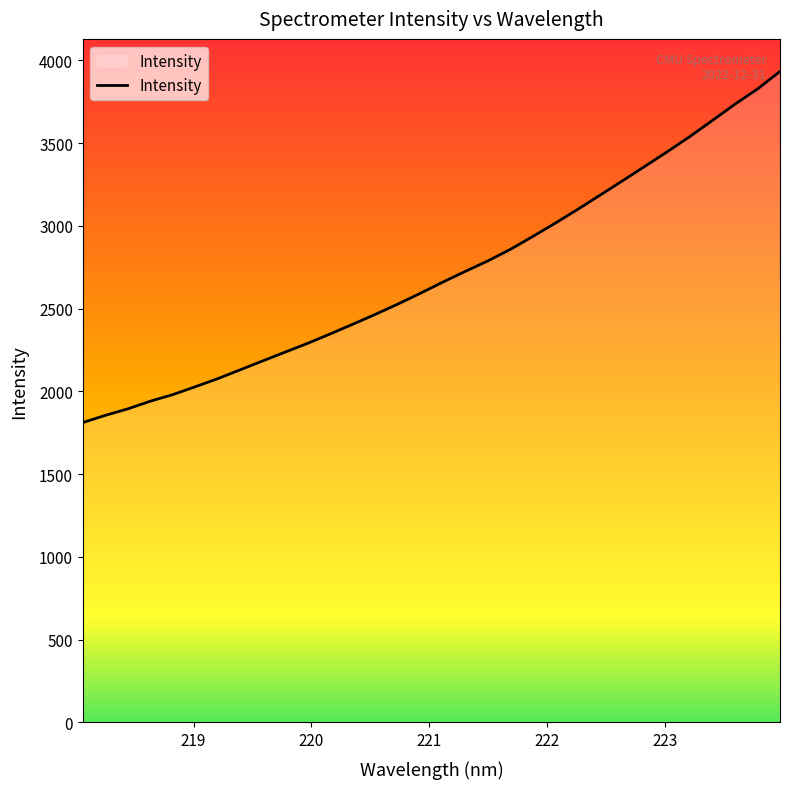

How many lines are shown in the chart?

1